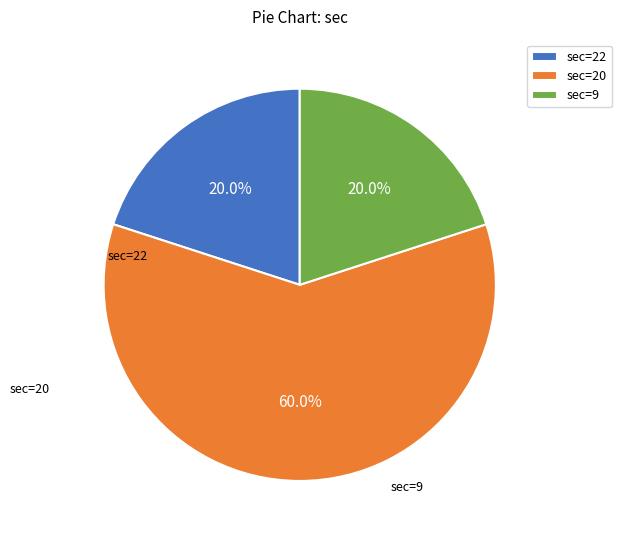

What is the largest slice in the pie chart?

20